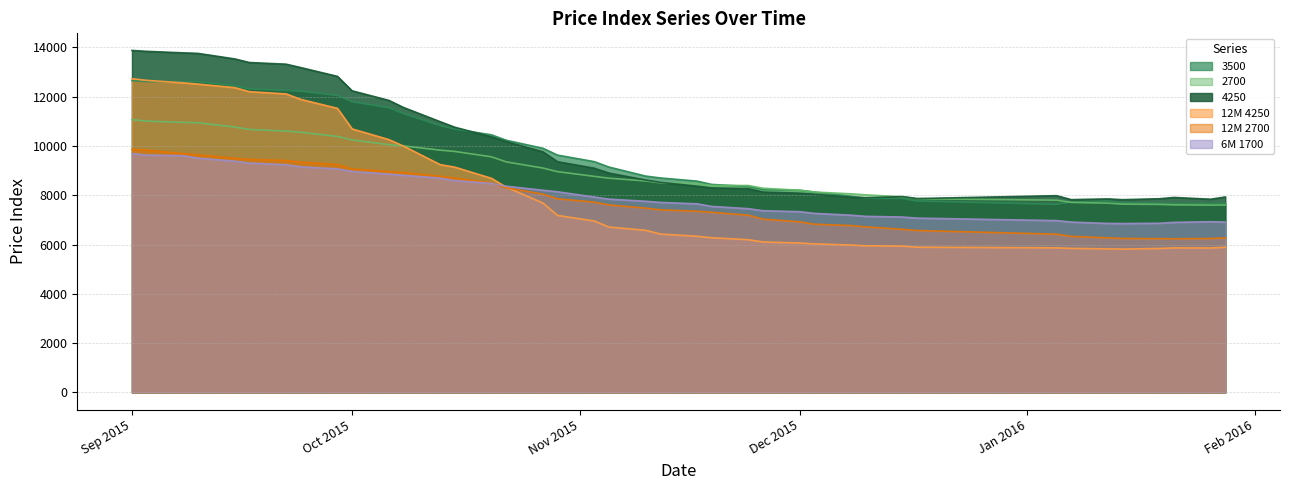

Does the chart have visible grid lines?

Yes